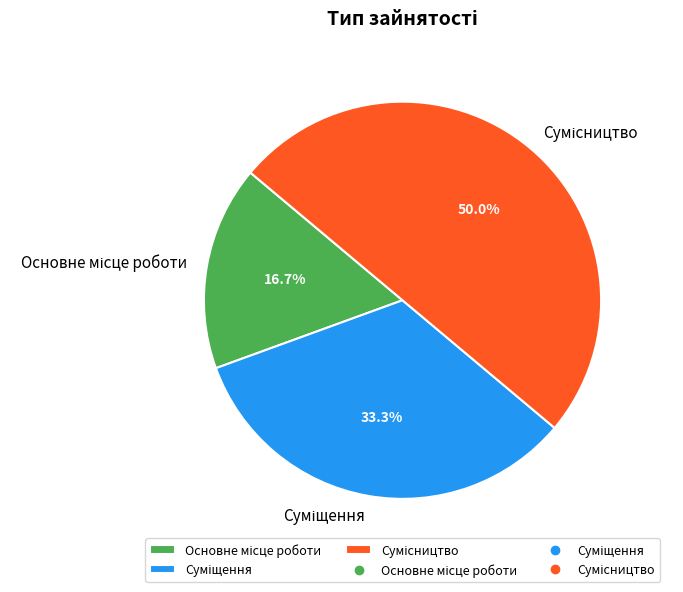

To the nearest percent, what is the difference between the largest and smallest slice percentages?

33%